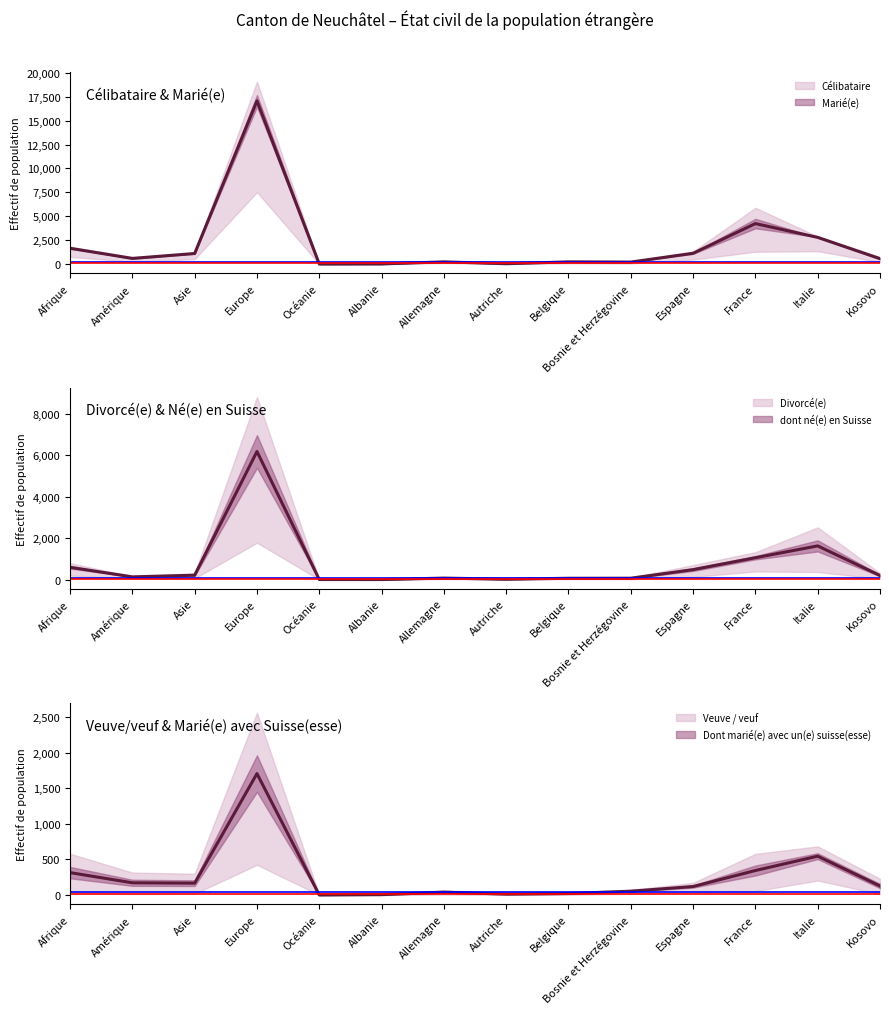

What is the label of the 4th point from the left?

Europe